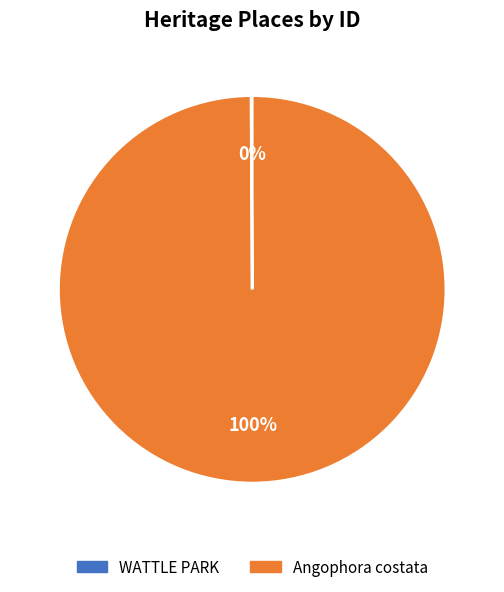

True or false: Angophora costata accounts for 100% of the total.

True